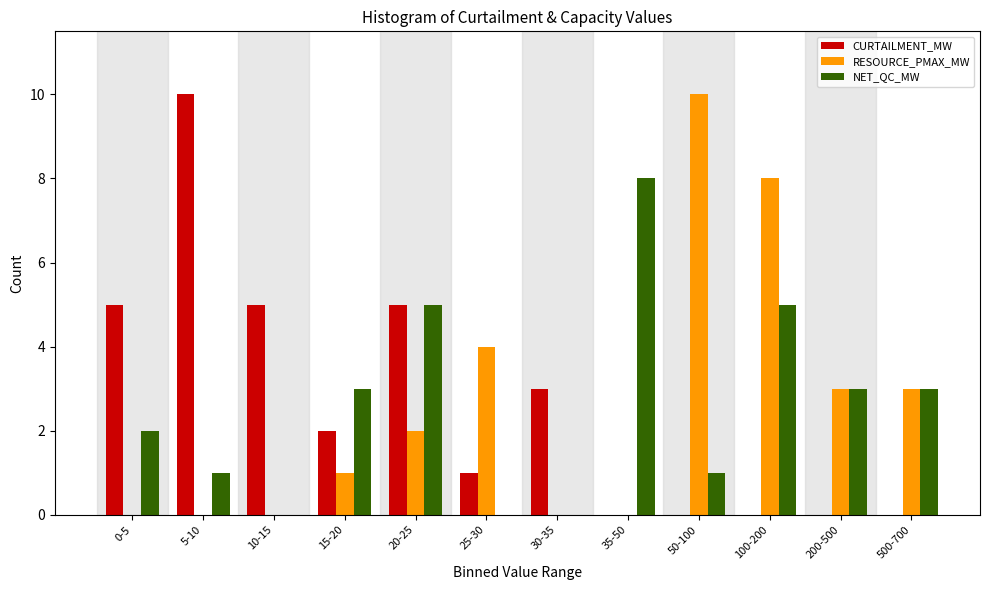

What is the sum of all NET_QC_MW values?

31